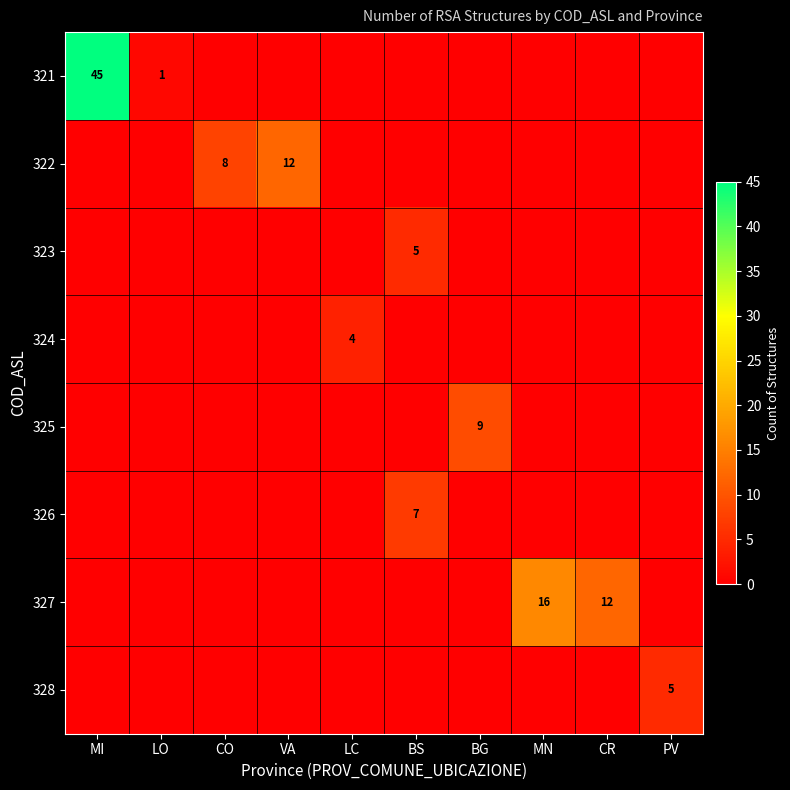

The 325 series shows 9 at BG. True or false?

True